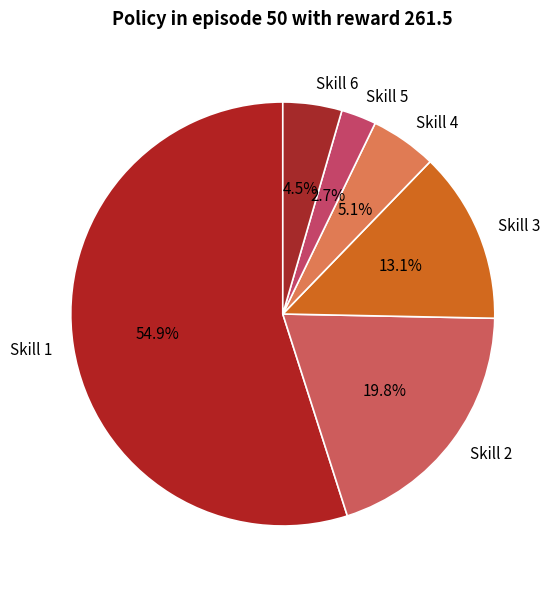

Which category has the smallest portion of the pie?

Skill 5